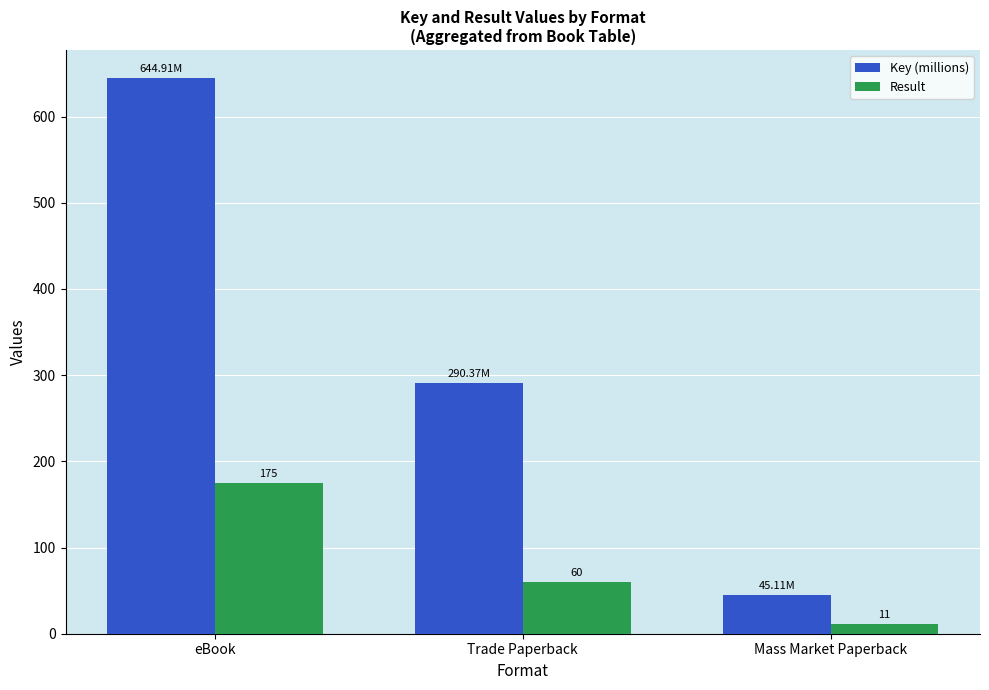

What is the minimum value for Key (millions)?

45.1